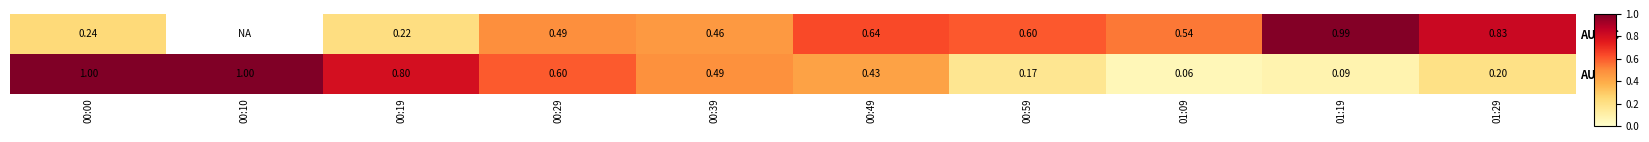

What is the maximum value shown in the chart?

1.0